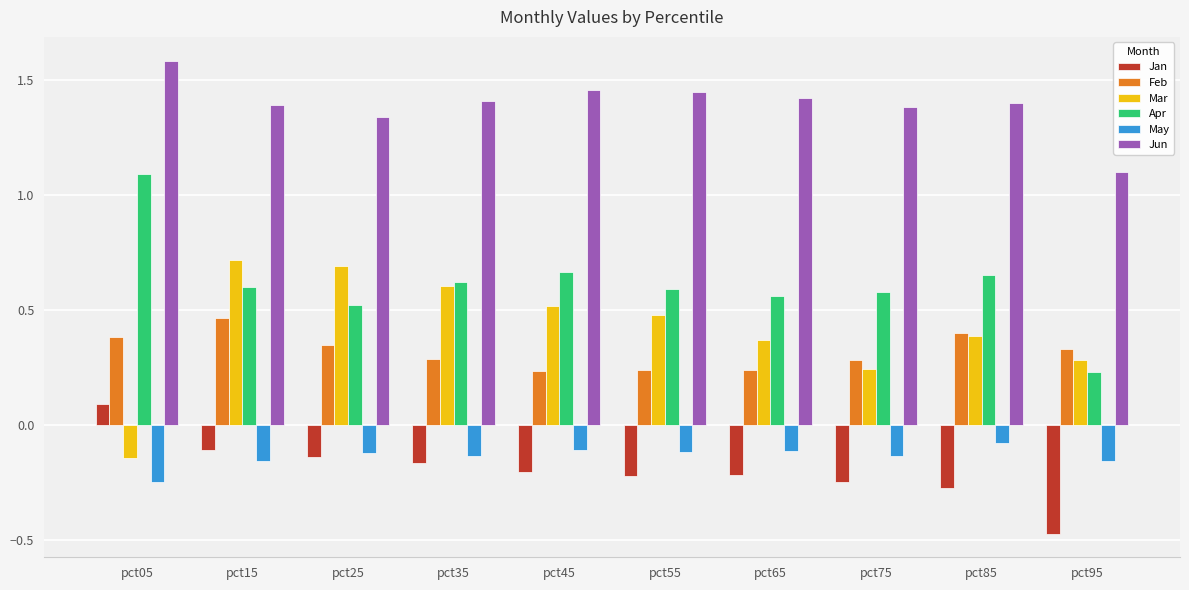

How many bars are there in total?

60